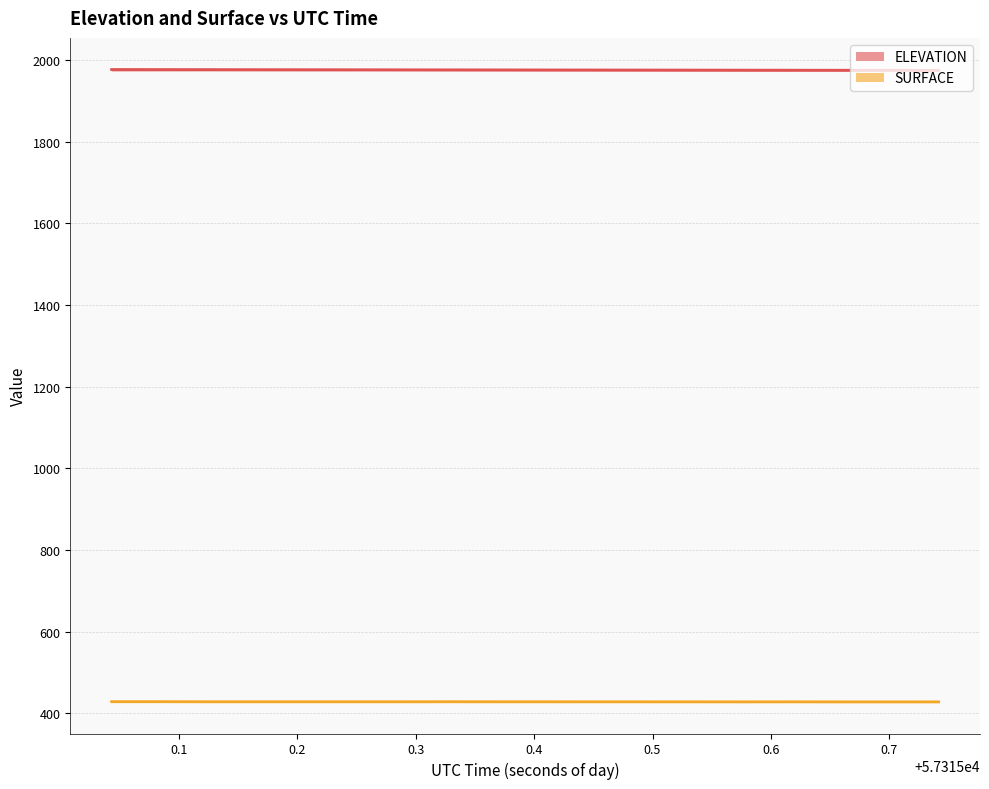

What position from the right is 57315.659?

3